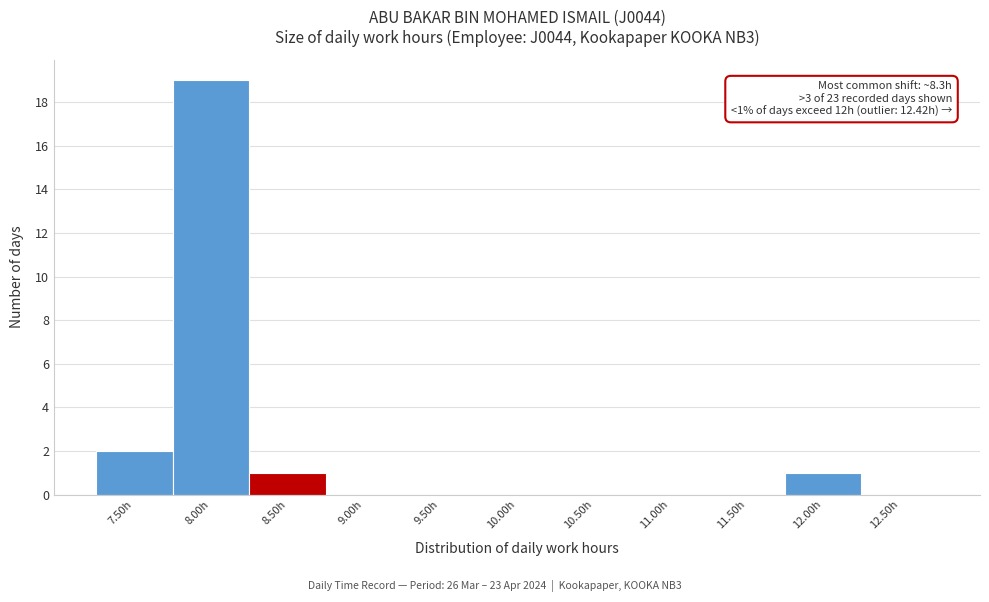

Reading right to left, list all the values displayed in this chart.

12.50h=0	12.00h=1	11.50h=0	11.00h=0	10.50h=0	10.00h=0	9.50h=0	9.00h=0	8.50h=1	8.00h=19	7.50h=2